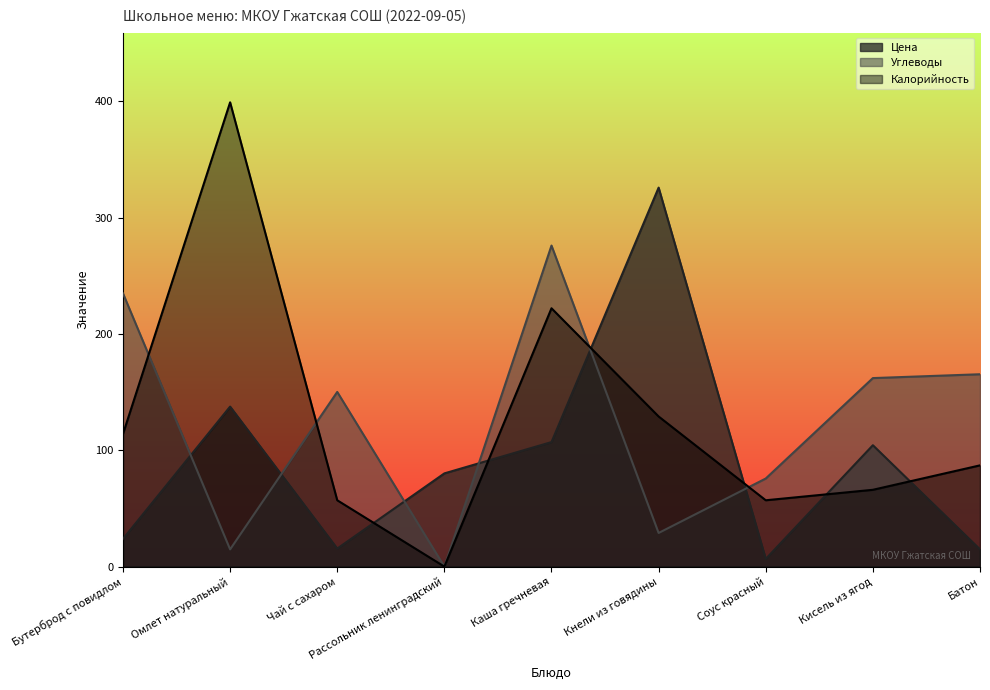

True or false: Калорийность has more than 2 interior local peaks.

False